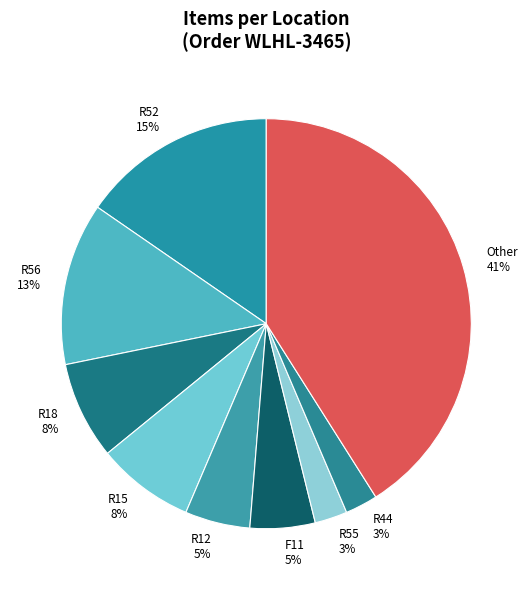

Which category has the biggest portion of the pie?

Other 41%